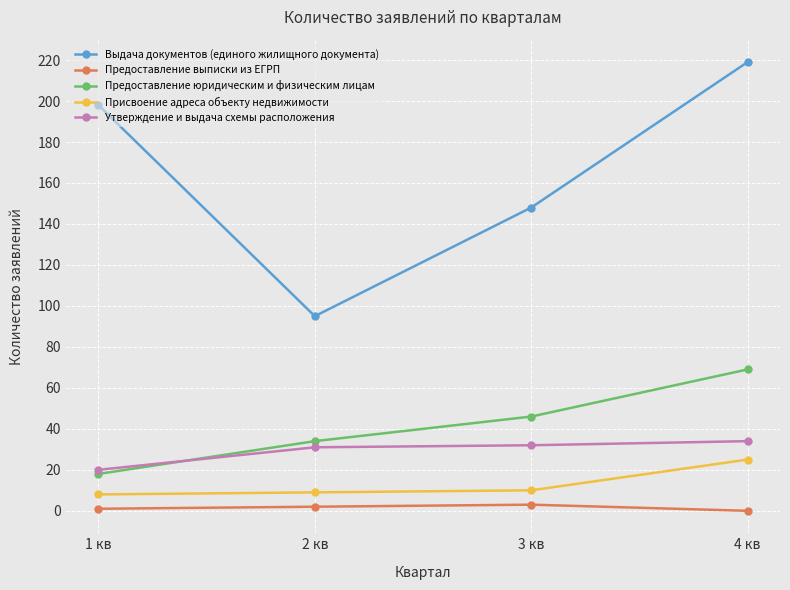

Is it true that Утверждение и выдача схемы расположения equals 56 at 4 кв?

False